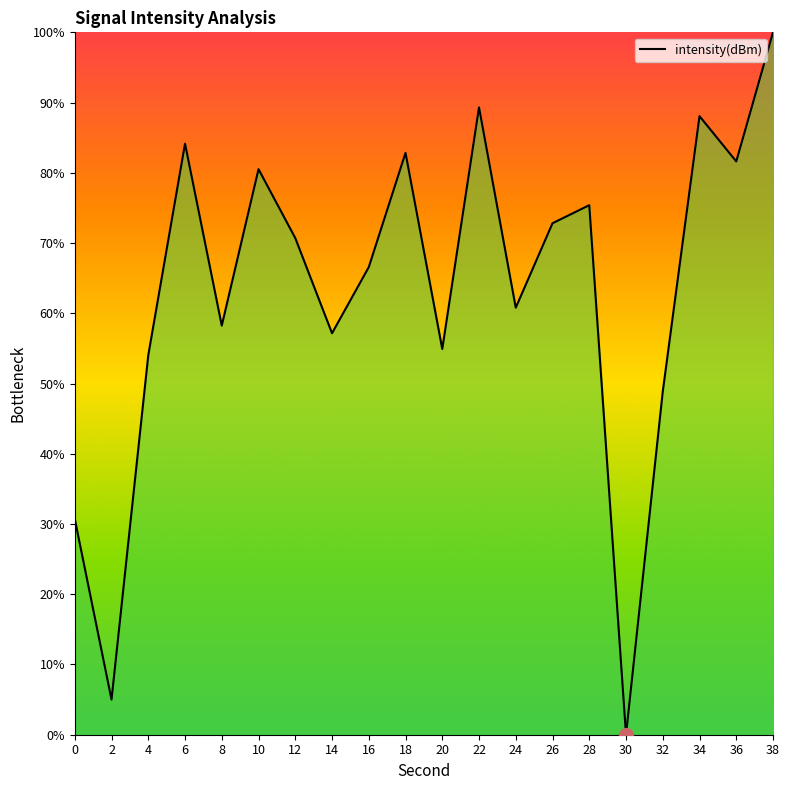

What is the value of the 4th point from the left?

84.1